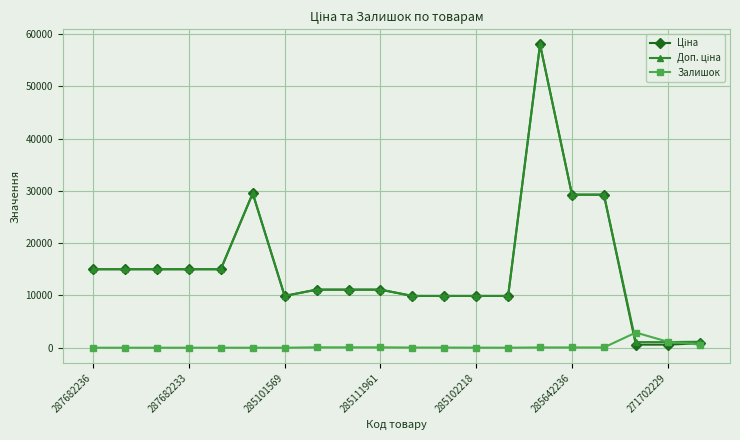

What is the greatest value displayed?

58037.0